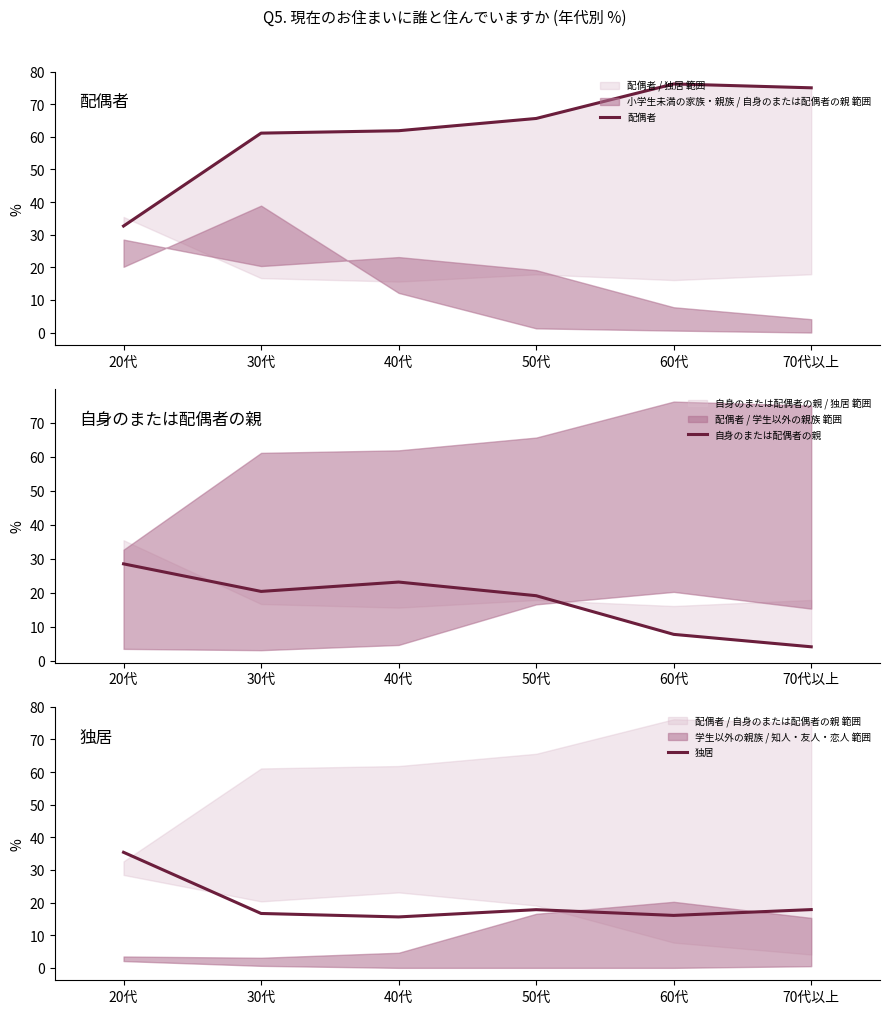

Which series changed the most between 20代 and 60代?

配偶者